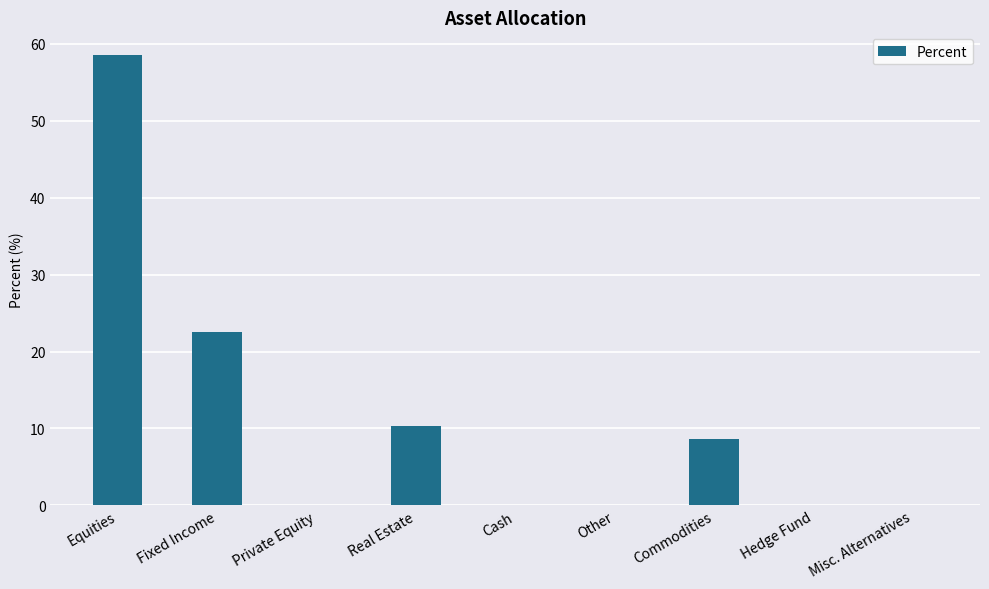

Reading left to right, transcribe all the data shown in this chart.

Equities=58.6	Fixed Income=22.5	Private Equity=0.0	Real Estate=10.3	Cash=0.0	Other=0.0	Commodities=8.6	Hedge Fund=0.0	Misc. Alternatives=0.0